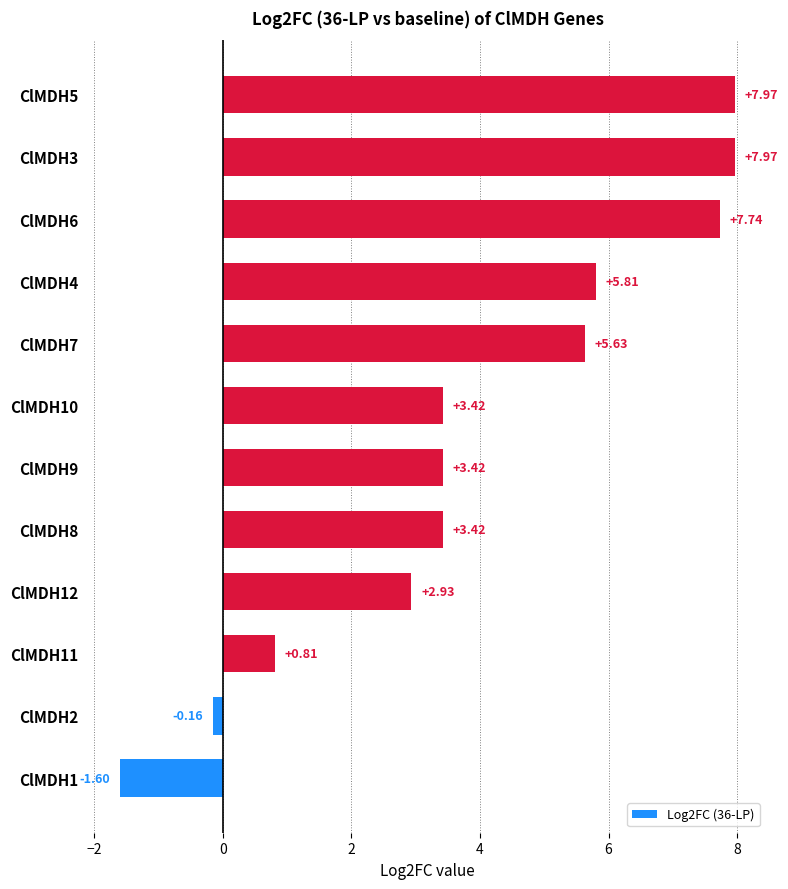

At which label is the value closest to 3?

ClMDH12